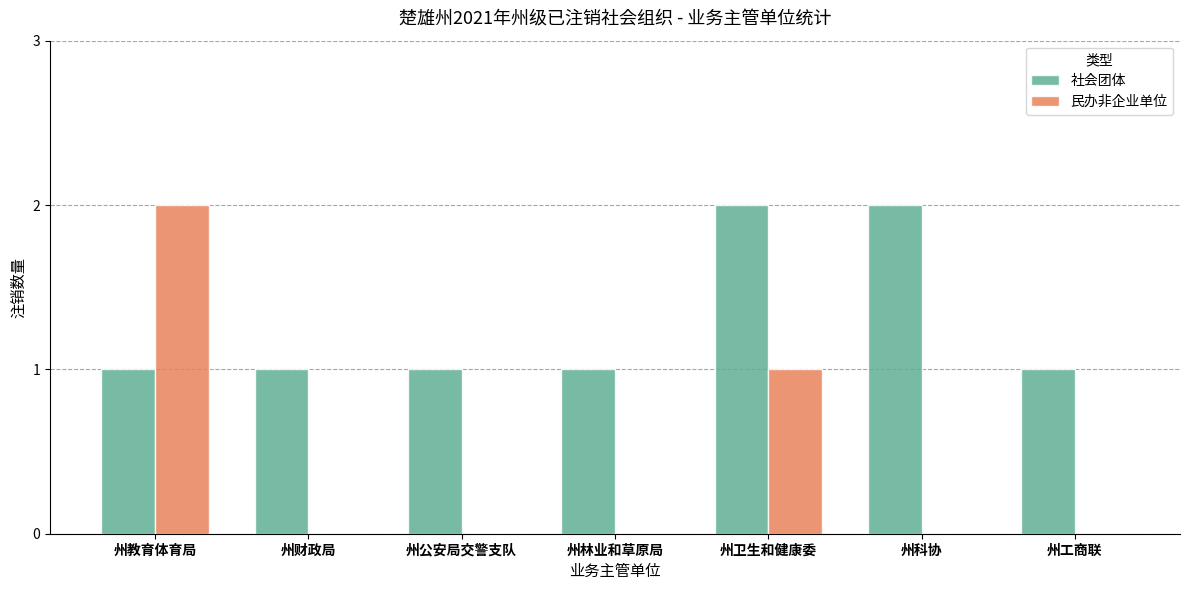

Reading left to right, extract all data points from this chart.

社会团体: 1	1	1	1	2	2	1
民办非企业单位: 2	0	0	0	1	0	0